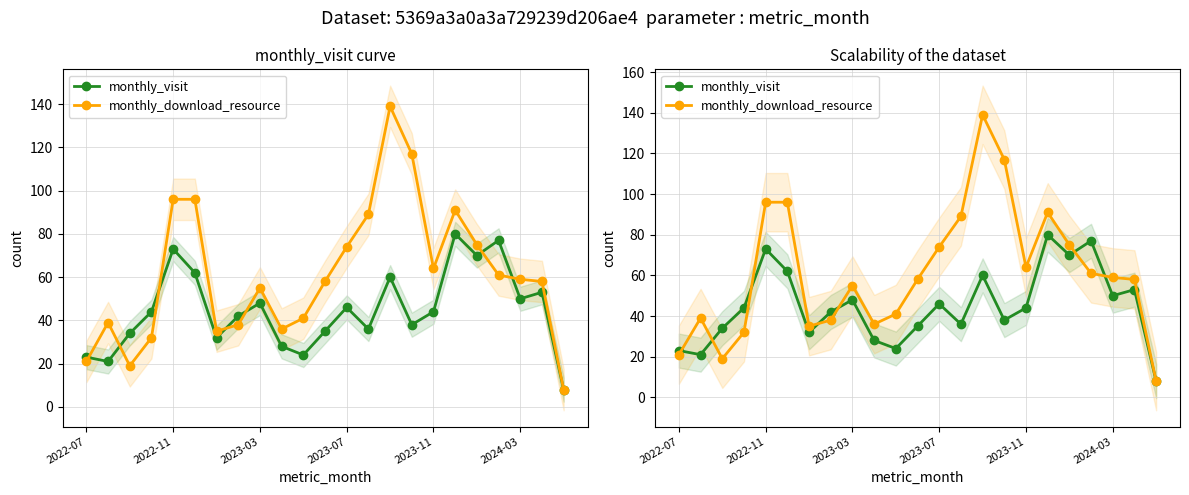

At which category is the sum across all series the highest?

14